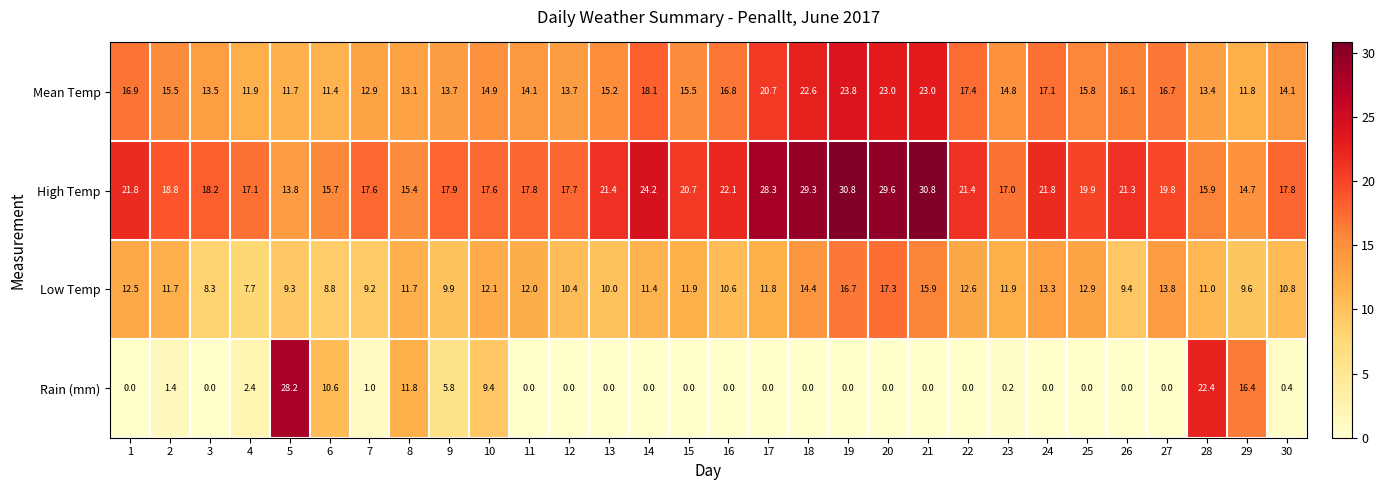

What is the average value of the Mean Temp series?

16.0